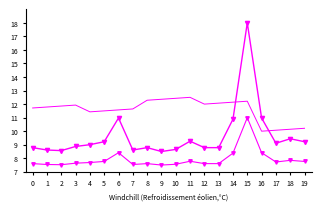

How many data points does each series have?

20